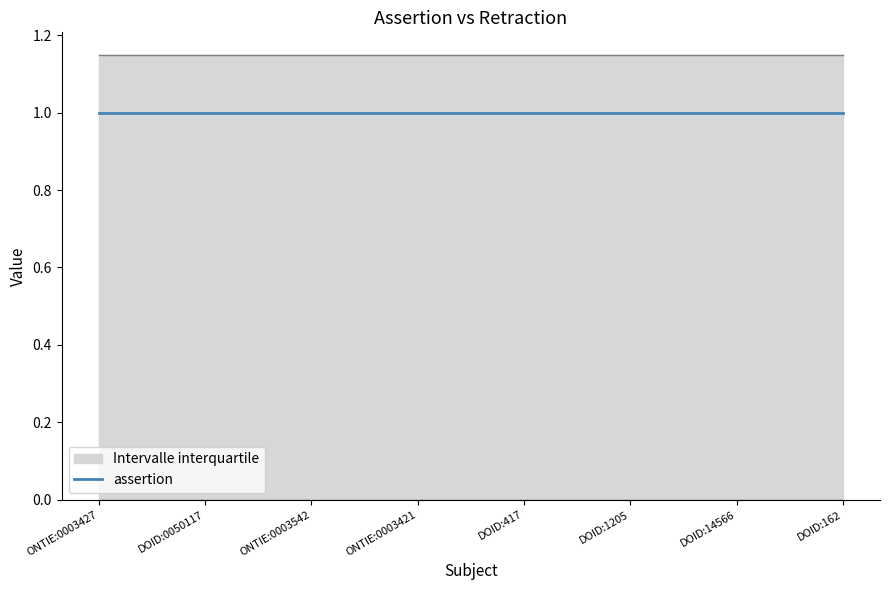

At how many categories does at least one series exceed 0?

8